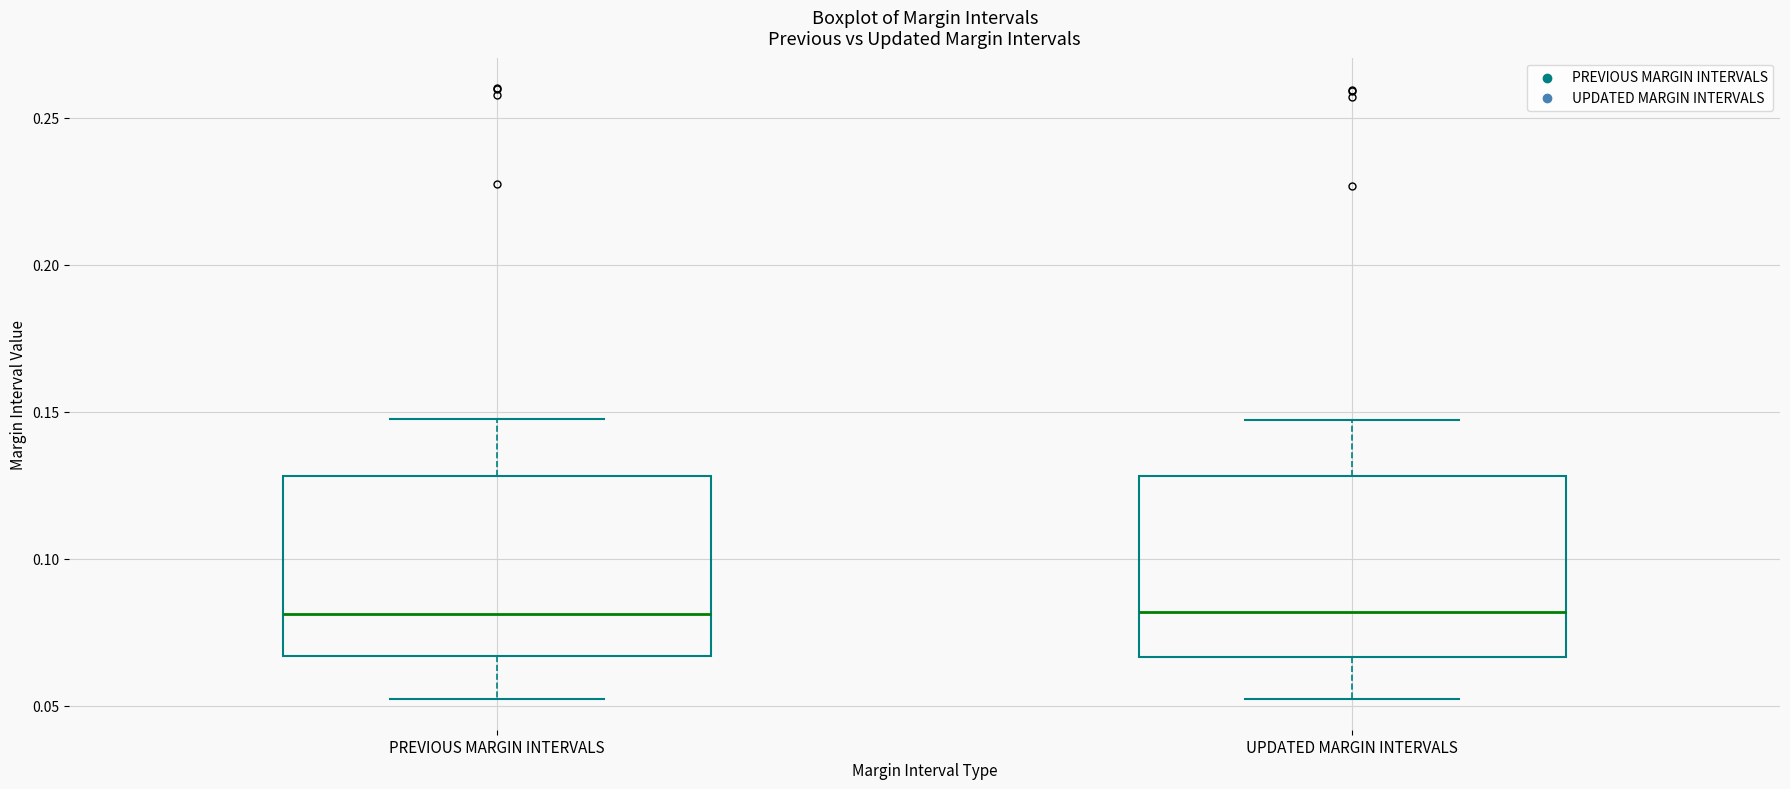

Reading left to right, read every box against the y-axis: the position of its median line, the range the box covers, and the ends of its whiskers. The values are not printed on the chart, so give them approximately, as read against the axis.

PREVIOUS MARGIN INTERVALS: median 0.080, box 0.065 to 0.130, whiskers 0.050 to 0.150
UPDATED MARGIN INTERVALS: median 0.080, box 0.065 to 0.130, whiskers 0.050 to 0.145